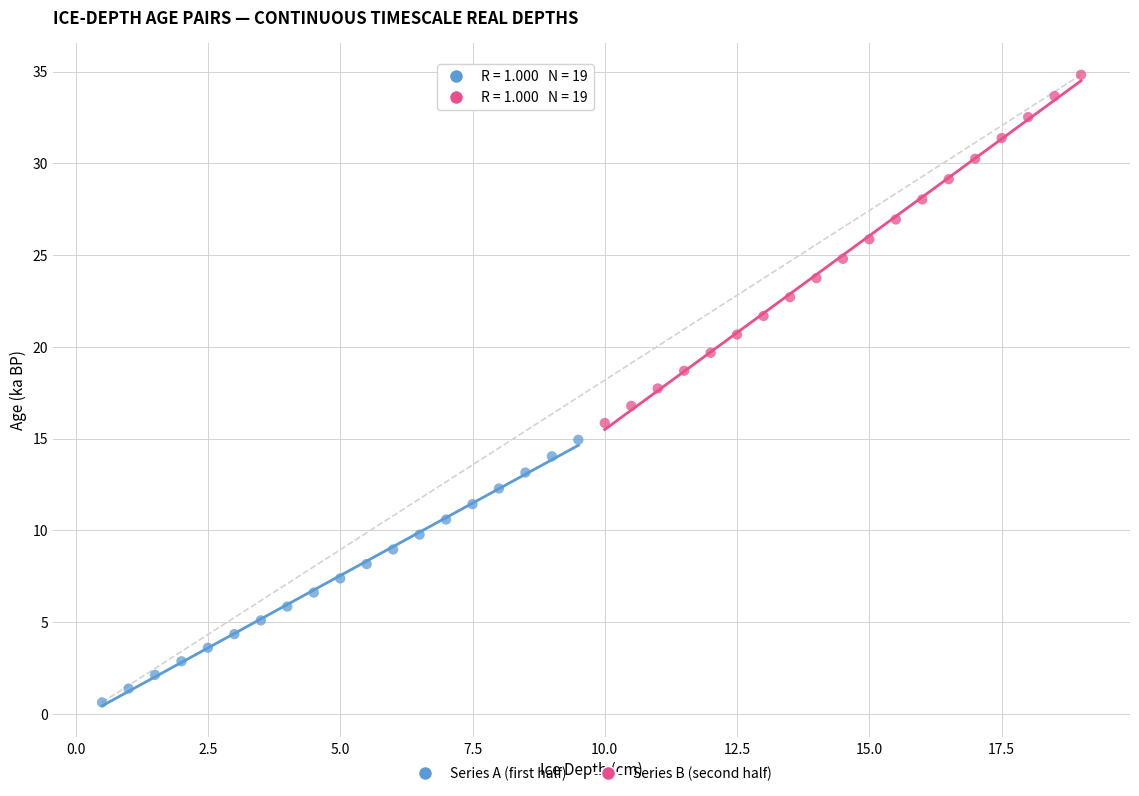

Which series has the widest spread of Y values?

Series B (second half)